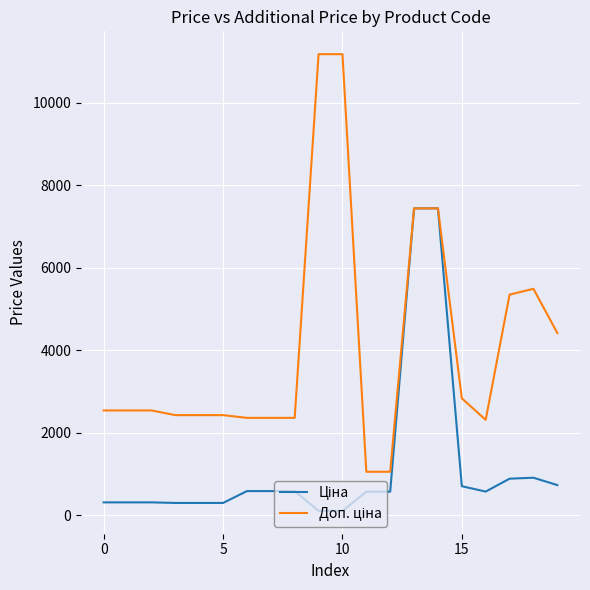

True or false: Ціна has more than 1 interior local peaks.

False